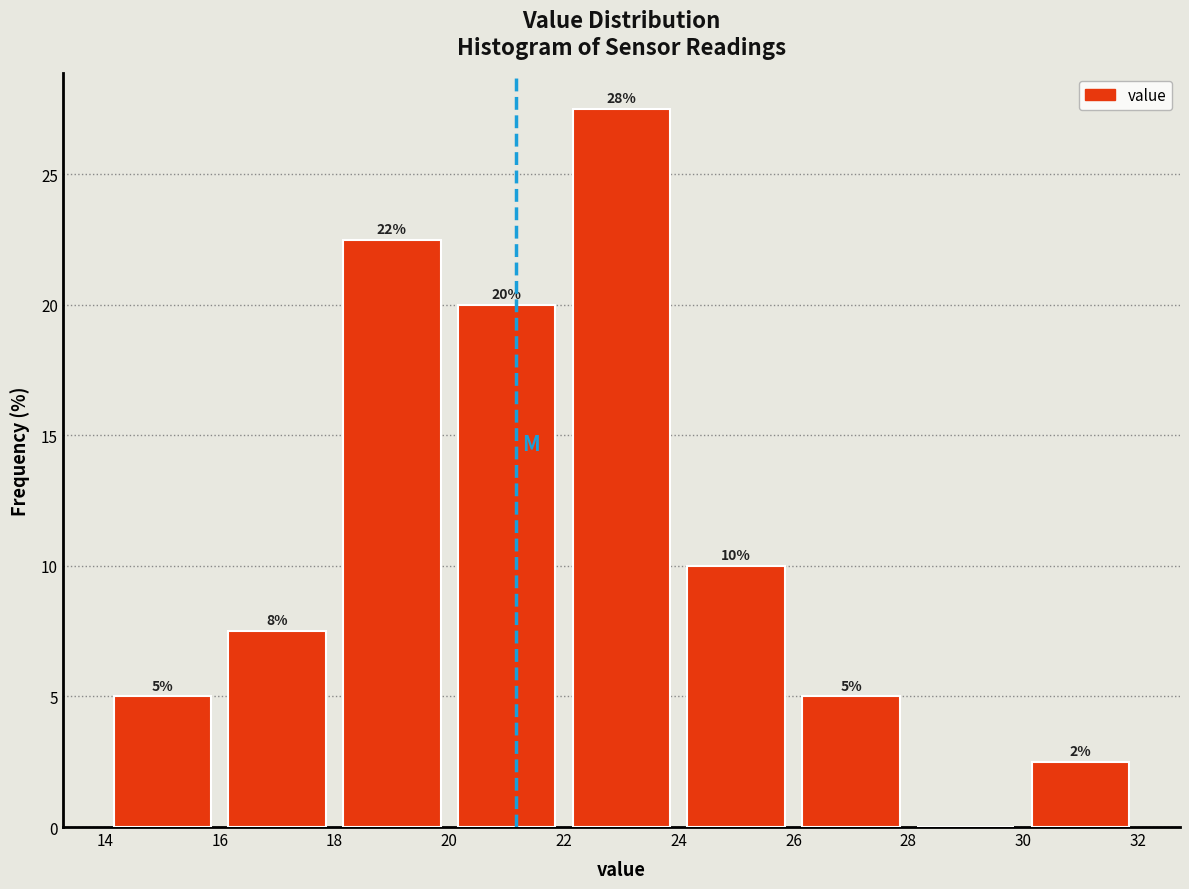

Which range on the x-axis has the tallest bar?

22 to 24